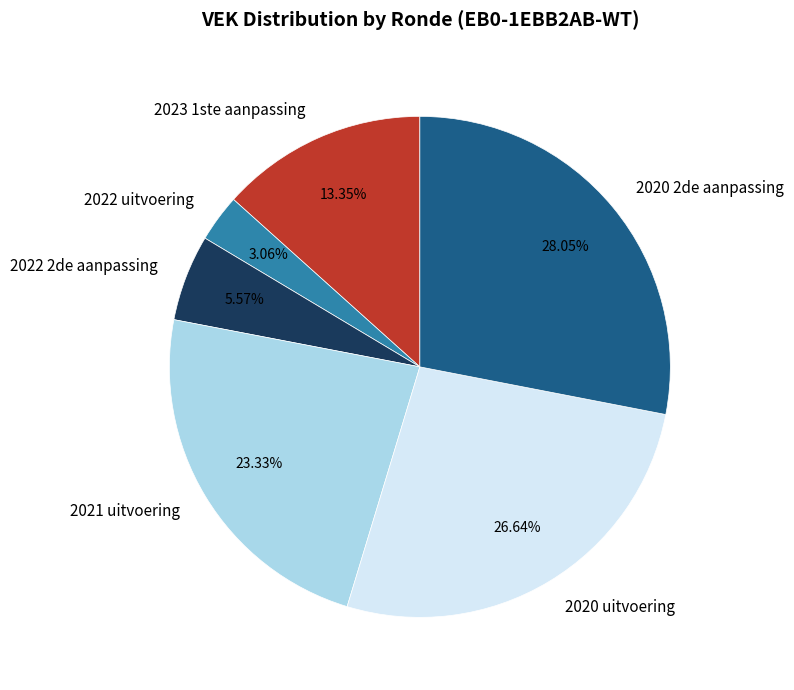

How many slices are in this pie chart?

6